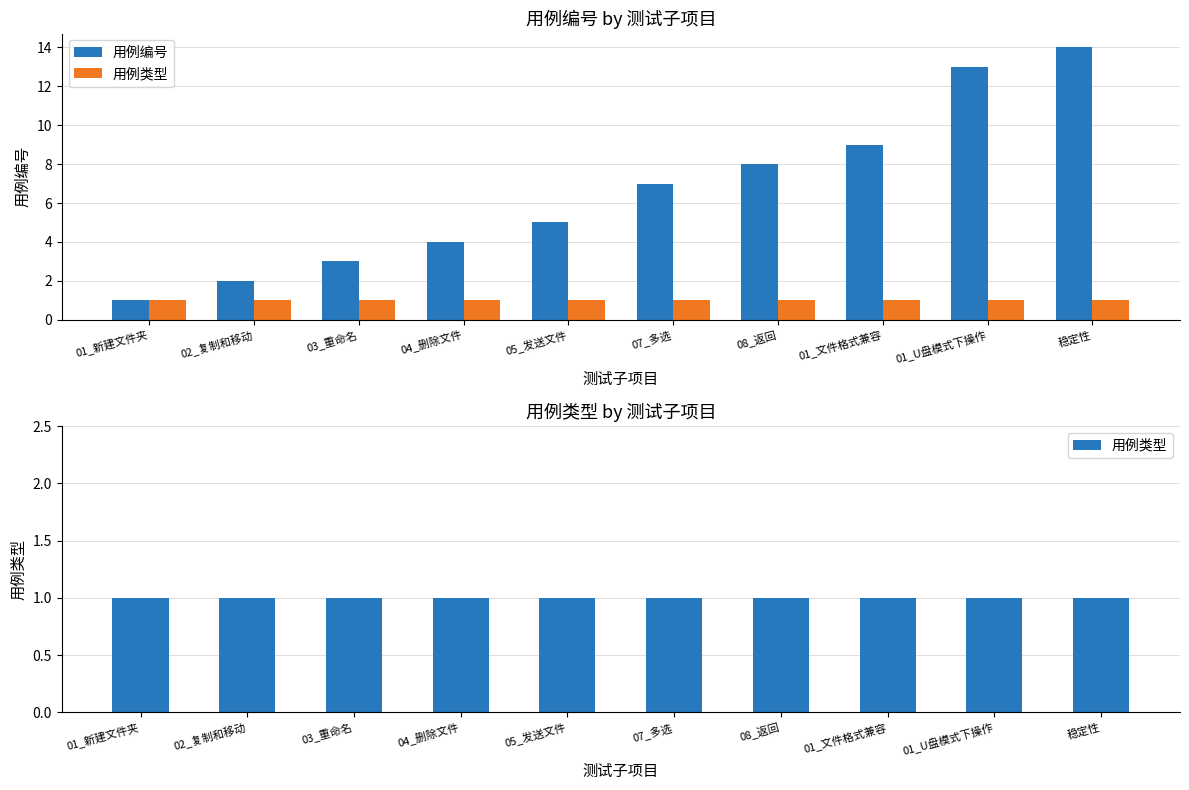

True or false: 用例类型 has a value of 2 at 01_U盘模式下操作.

False